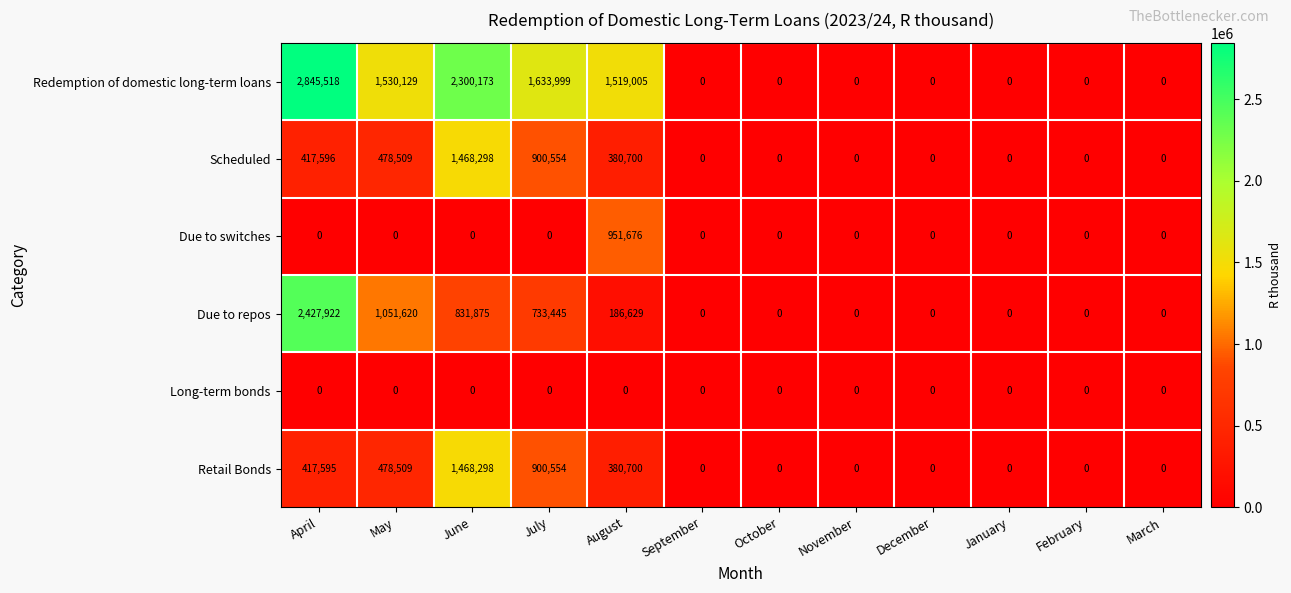

Which series has the largest range (max minus min)?

Redemption of domestic long-term loans